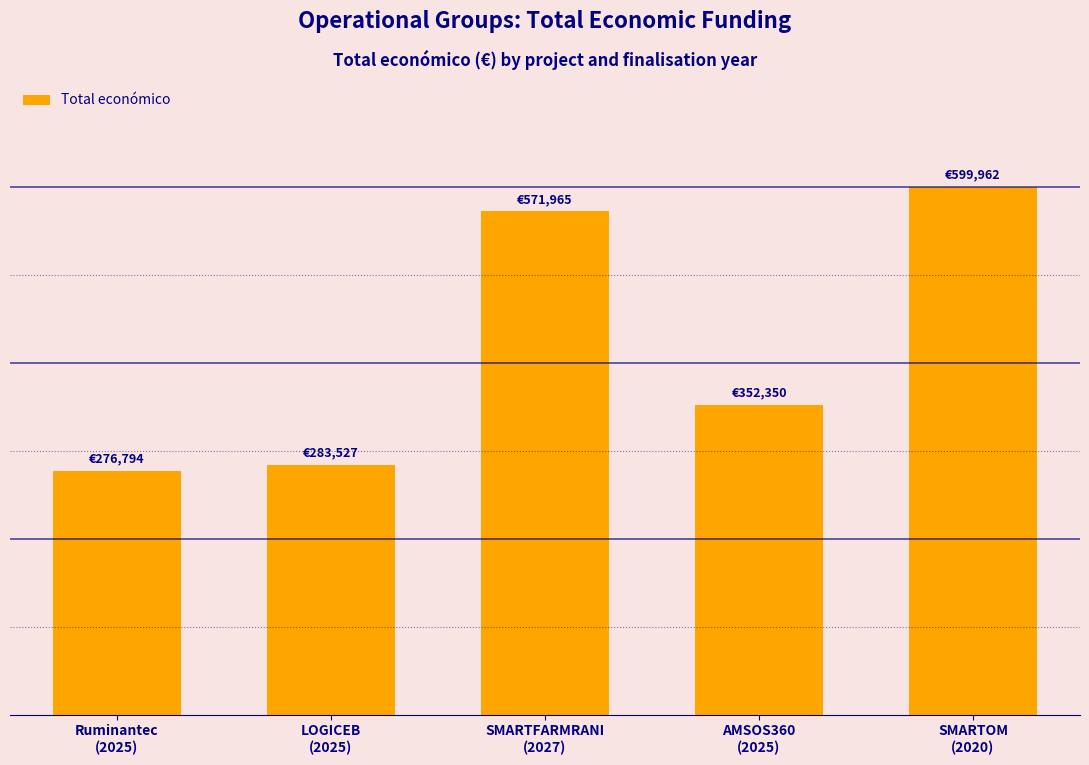

Reading right to left, list all the values displayed in this chart.

599962	352350	571965	283527	276794